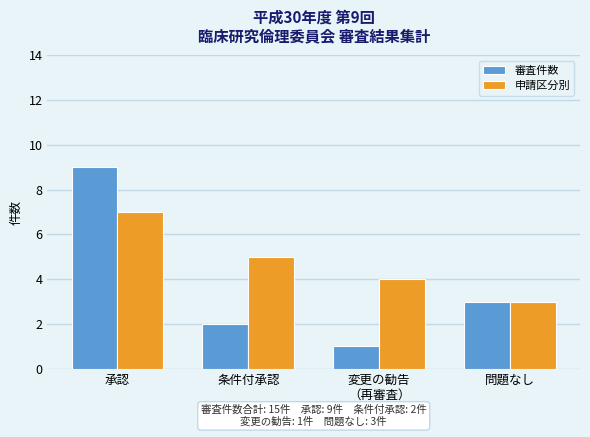

What is the sum of the 審査件数 values at 変更の勧告
（再審査） and 問題なし?

4